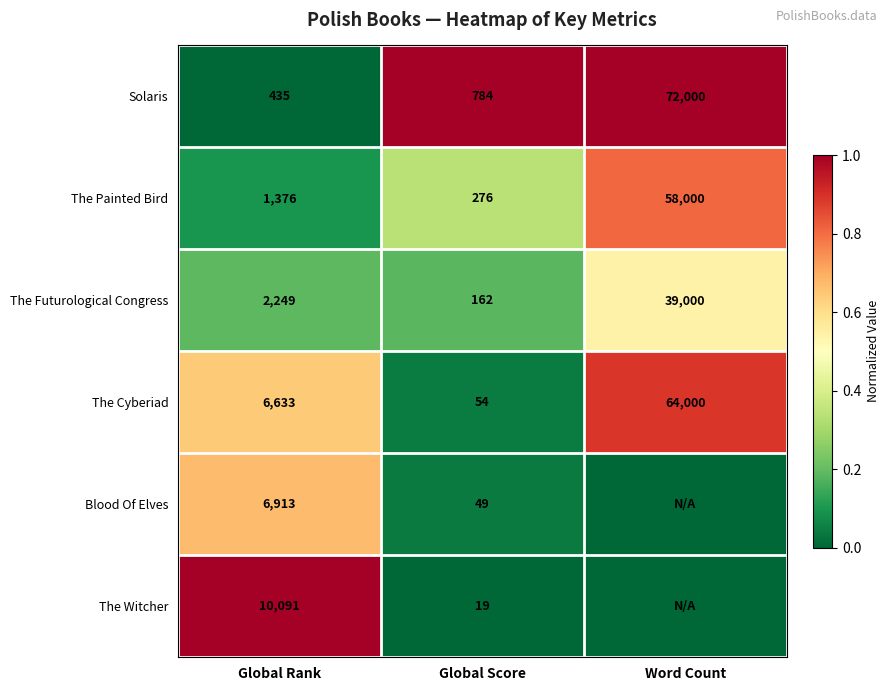

Read the The Painted Bird value at Global Score, to the nearest 10.

280